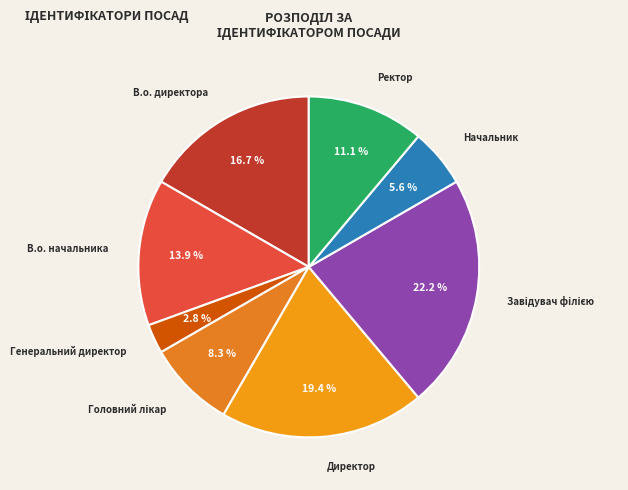

Is there a majority slice in this chart?

No